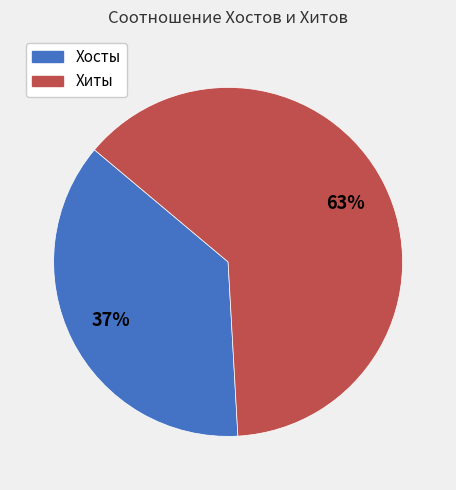

Combined, do Хосты and Хиты account for over 50%?

Yes